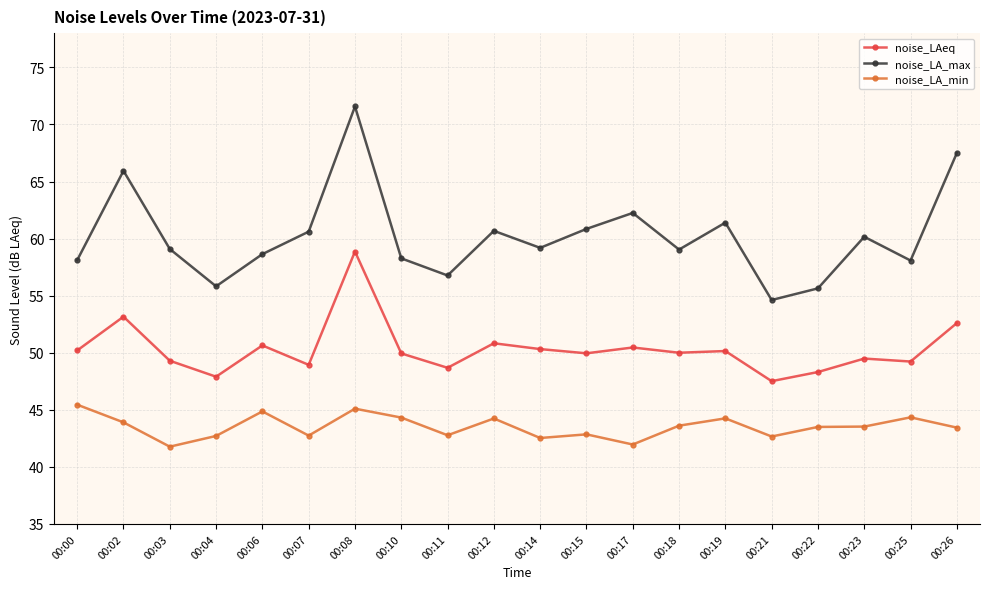

At which category does noise_LA_max reach its first local valley?

00:04